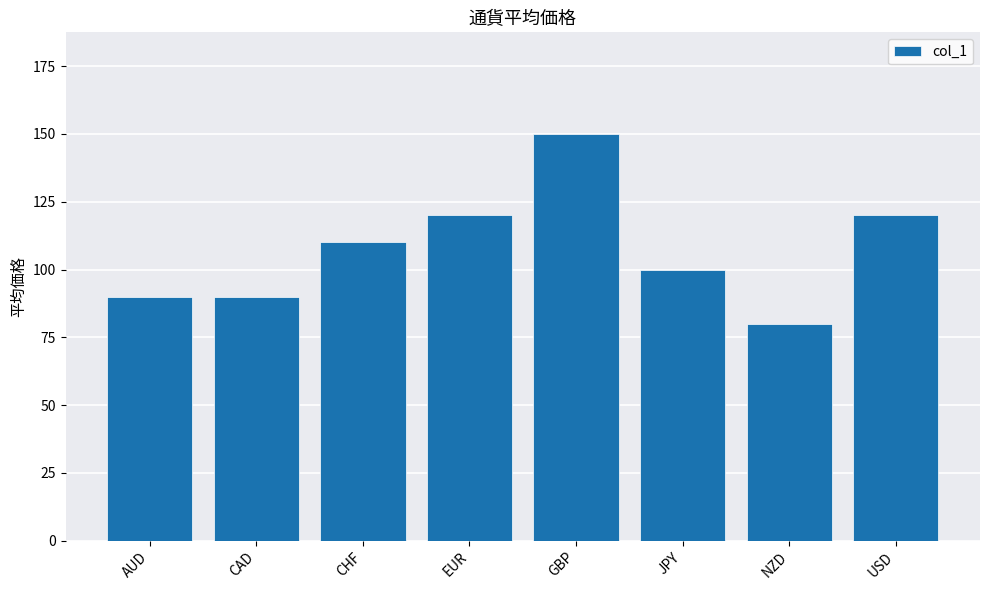

What is the label of the 7th bar from the right?

CAD